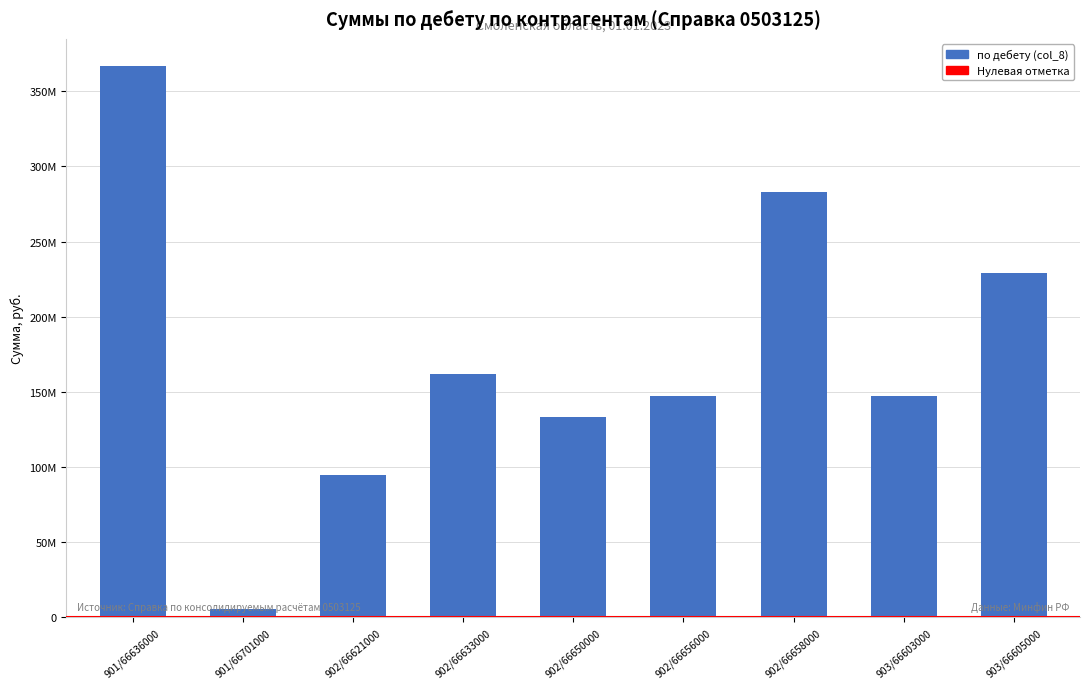

Reading right to left, extract all data points from this chart.

903/66605000=228951900	903/66603000=147408900	902/66658000=282697300	902/66656000=147429300	902/66650000=133606700	902/66633000=161665100	902/66621000=94861700	901/66701000=5785000	901/66636000=366546000